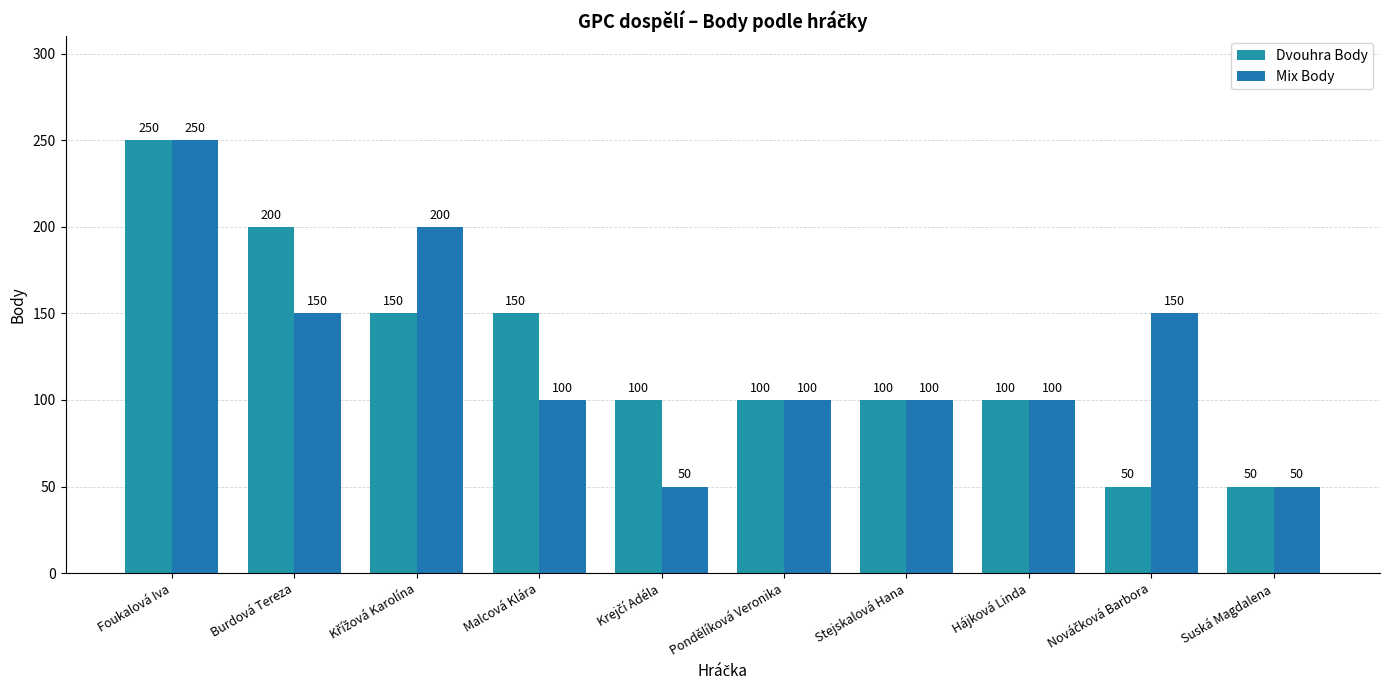

How many groups of bars are there?

10